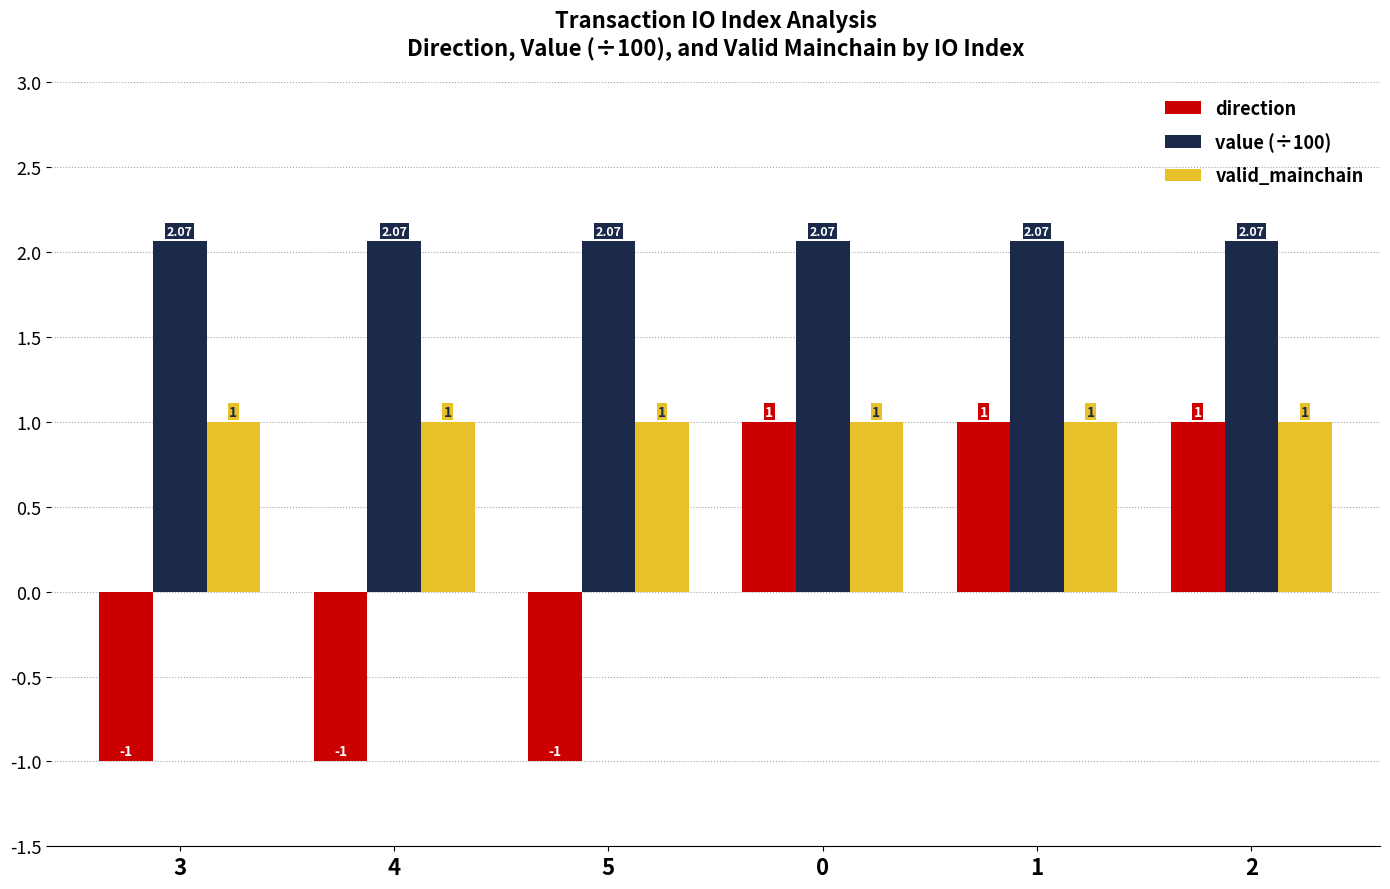

Rank the series by their average value, from lowest to highest.

direction, valid_mainchain, value (÷100)